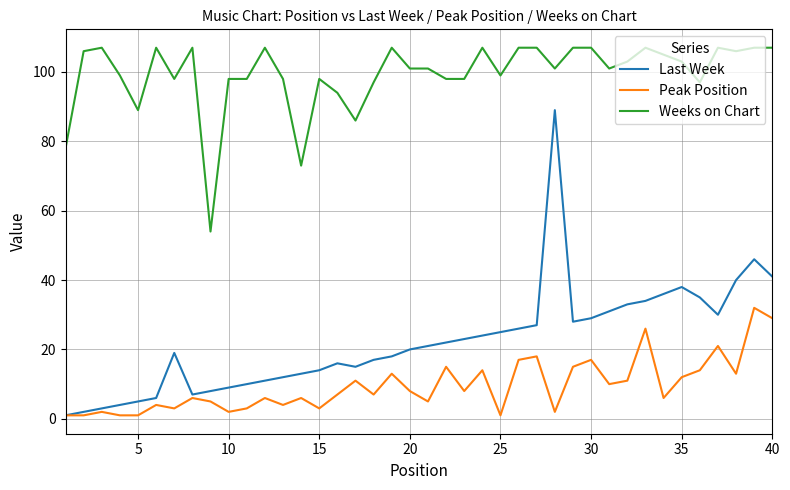

Which series has the widest spread of values?

Last Week